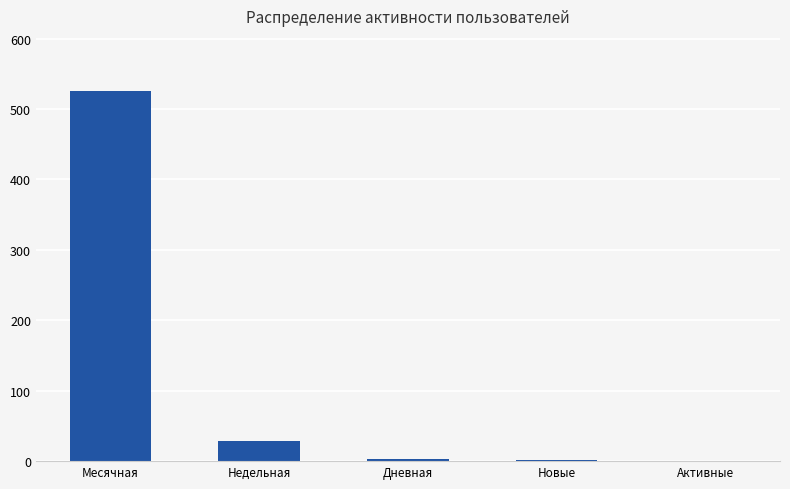

What is the difference between the values at Новые and Дневная?

2